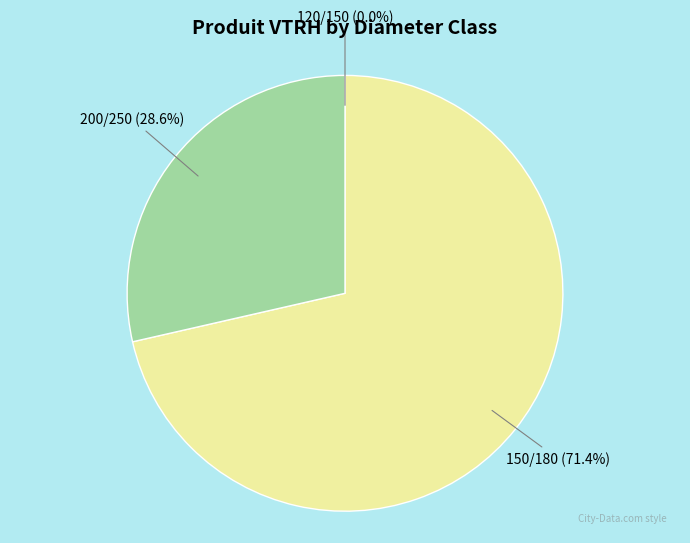

To the nearest percent, what is the difference between the largest and smallest slice percentages?

71%